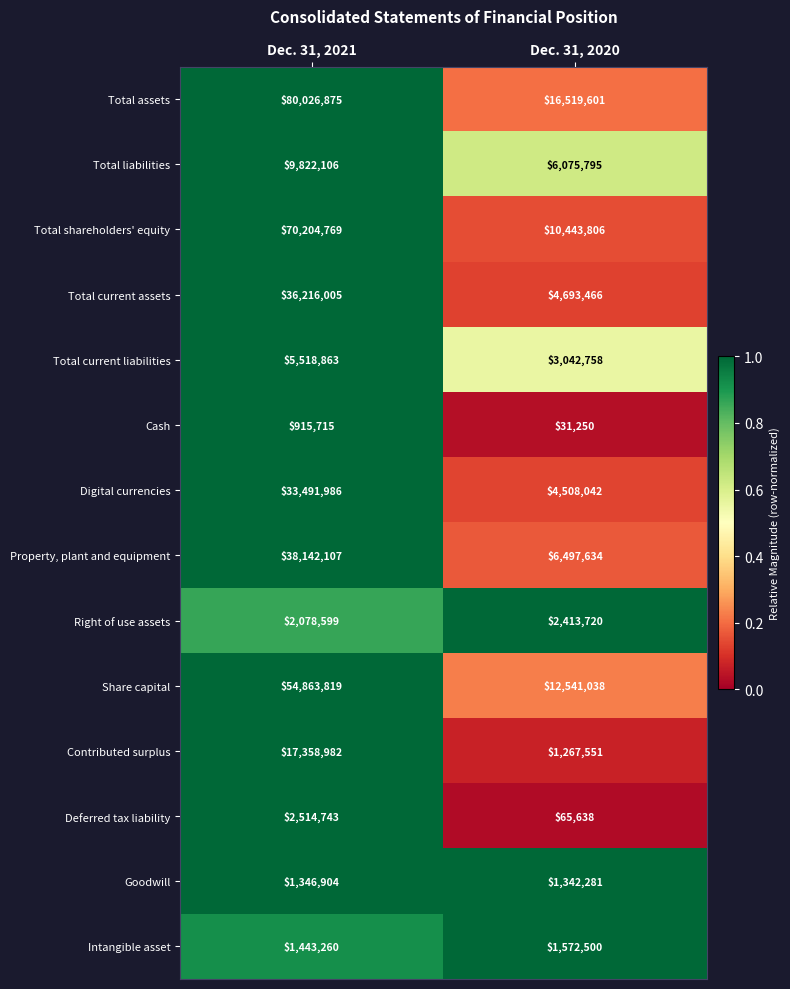

Reading left to right, list all the values displayed in this chart.

Total assets: 80026875	16519601
Total liabilities: 9822106	6075795
Total shareholders' equity: 70204769	10443806
Total current assets: 36216005	4693466
Total current liabilities: 5518863	3042758
Cash: 915715	31250
Digital currencies: 33491986	4508042
Property, plant and equipment: 38142107	6497634
Right of use assets: 2078599	2413720
Share capital: 54863819	12541038
Contributed surplus: 17358982	1267551
Deferred tax liability: 2514743	65638
Goodwill: 1346904	1342281
Intangible asset: 1443260	1572500